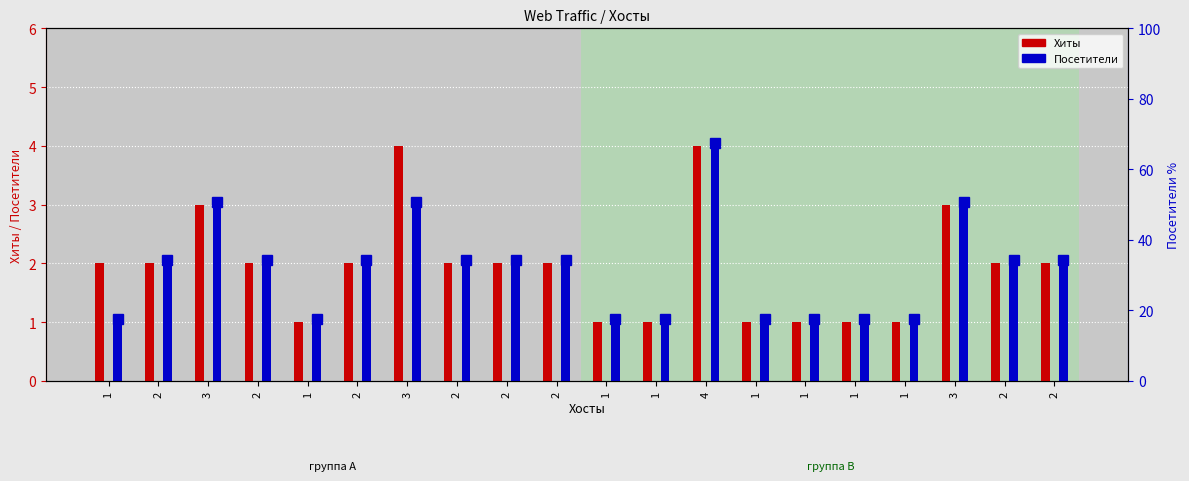

What are all the series names shown in the legend?

Хиты, Посетители